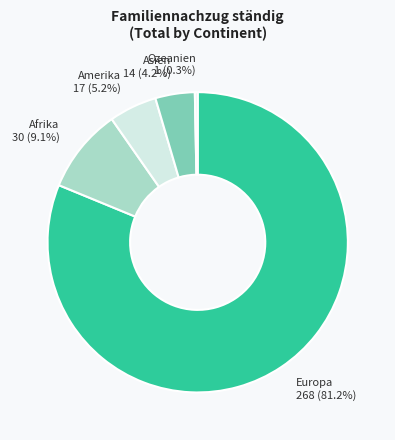

What percentage is NOT represented by Amerika?

94.8%